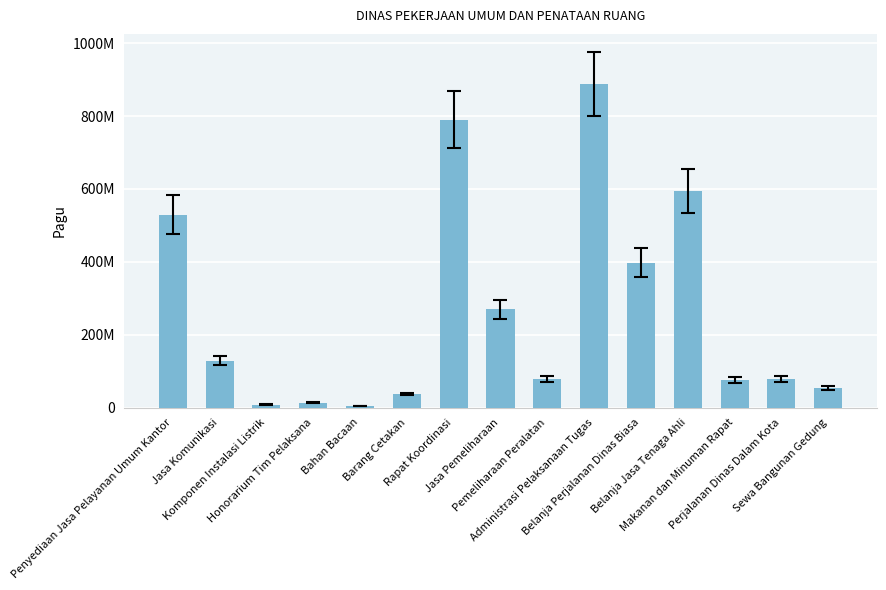

What value does the data have at Barang Cetakan?

37360000